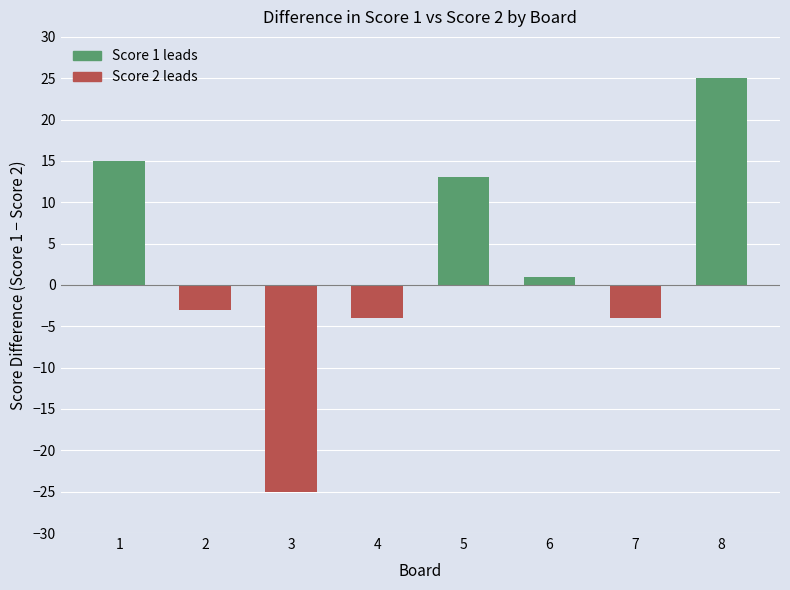

At which category does the chart reach its minimum across all series?

3